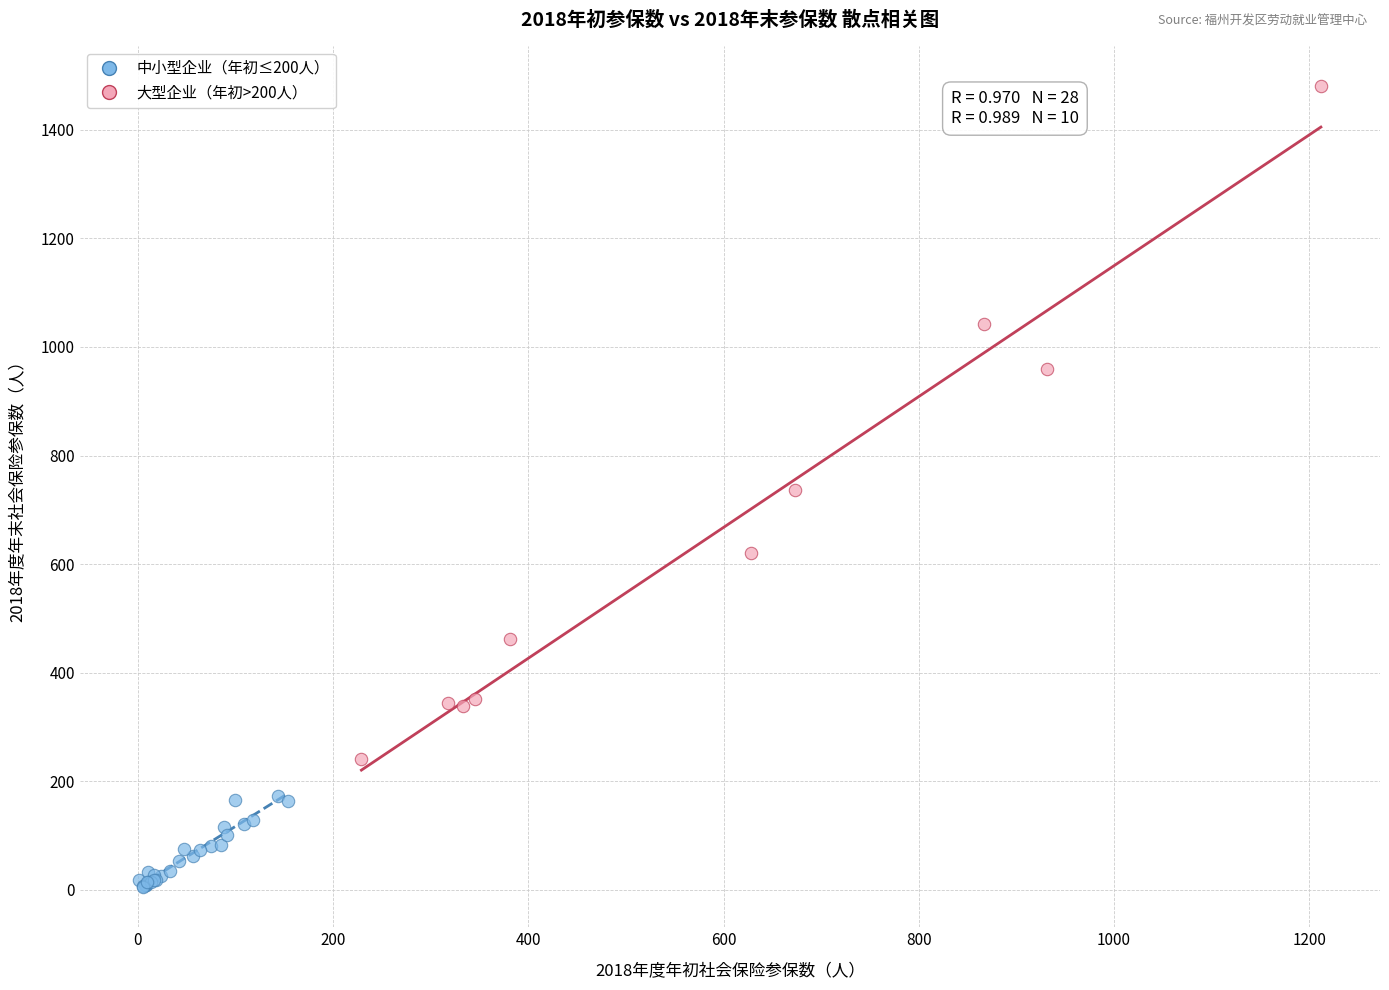

Which series has the largest Y range (max minus min)?

大型企业（年初>200人）